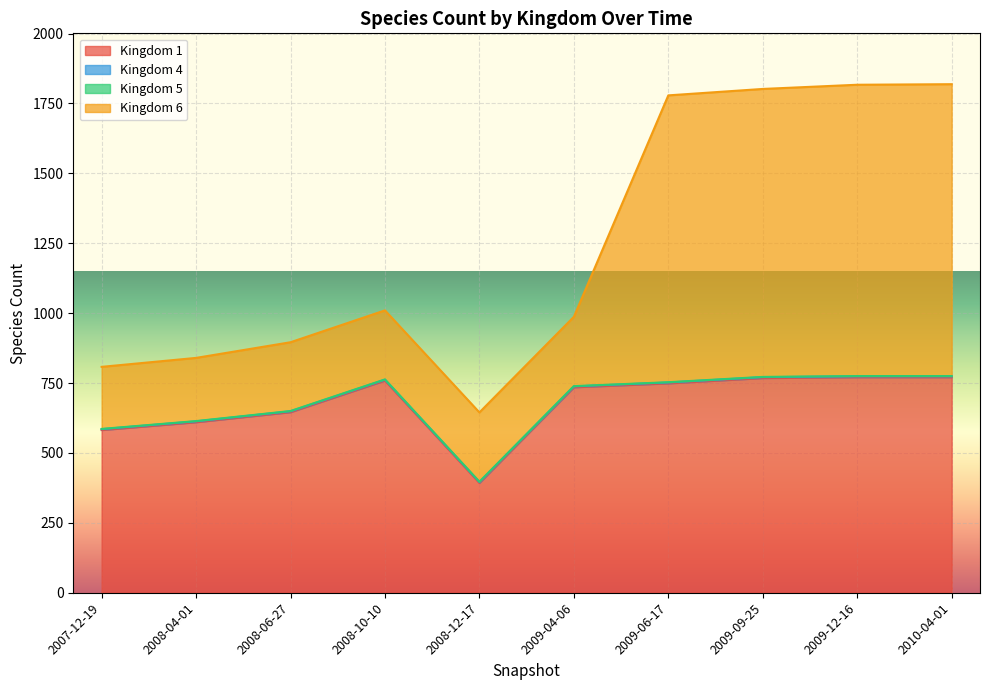

At how many categories does at least one series exceed 491?

10